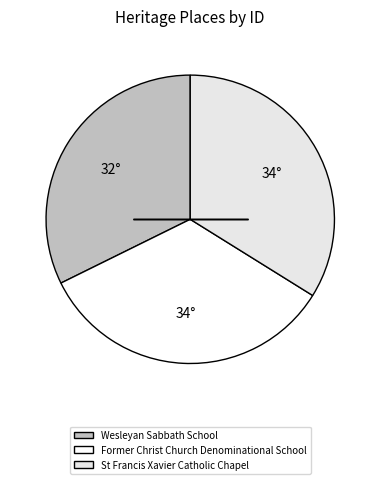

Is there a majority slice in this chart?

No